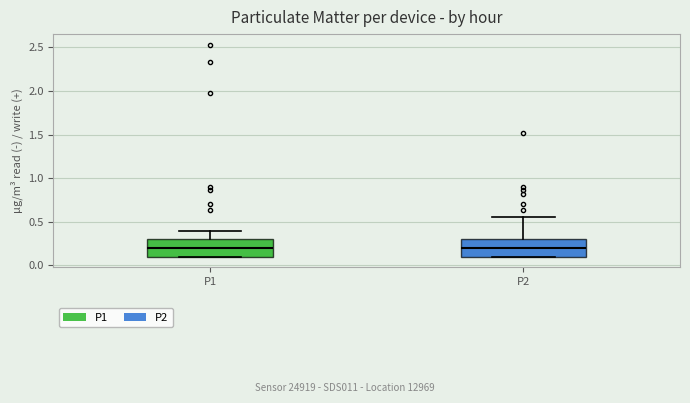

Where does the upper whisker of the box for P1 end on the y-axis? The values are not printed on the chart, so give them approximately, as read against the axis.

0.40